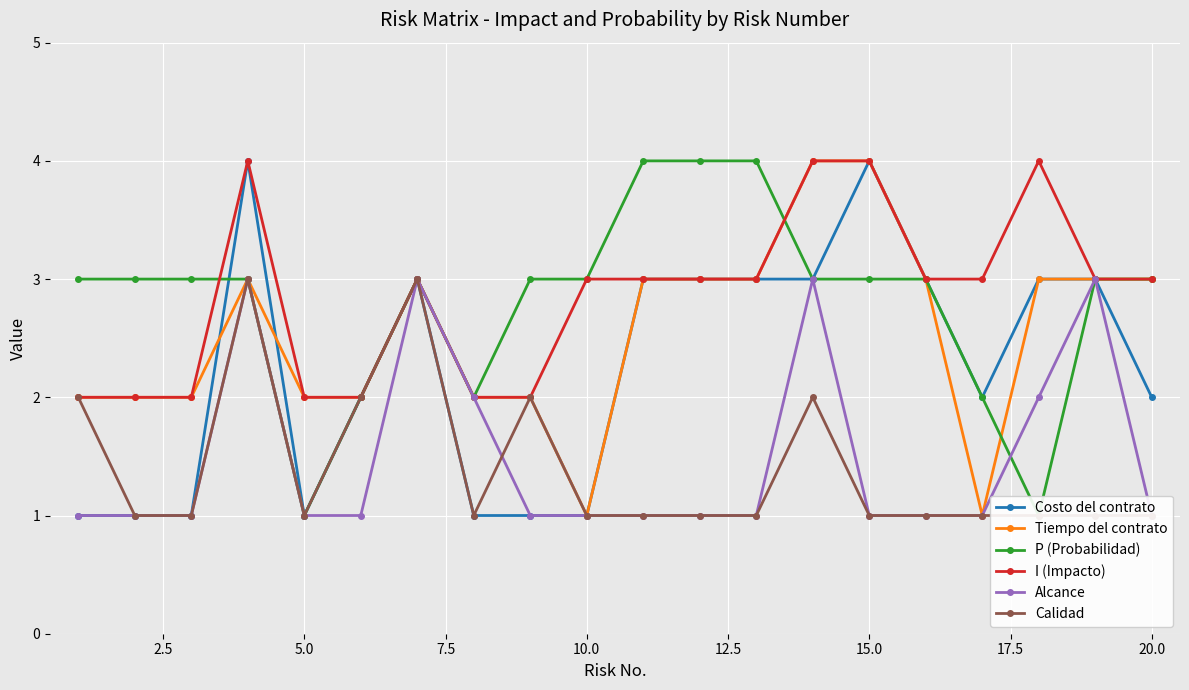

Is it true that I (Impacto) equals 3 at 20.0?

True